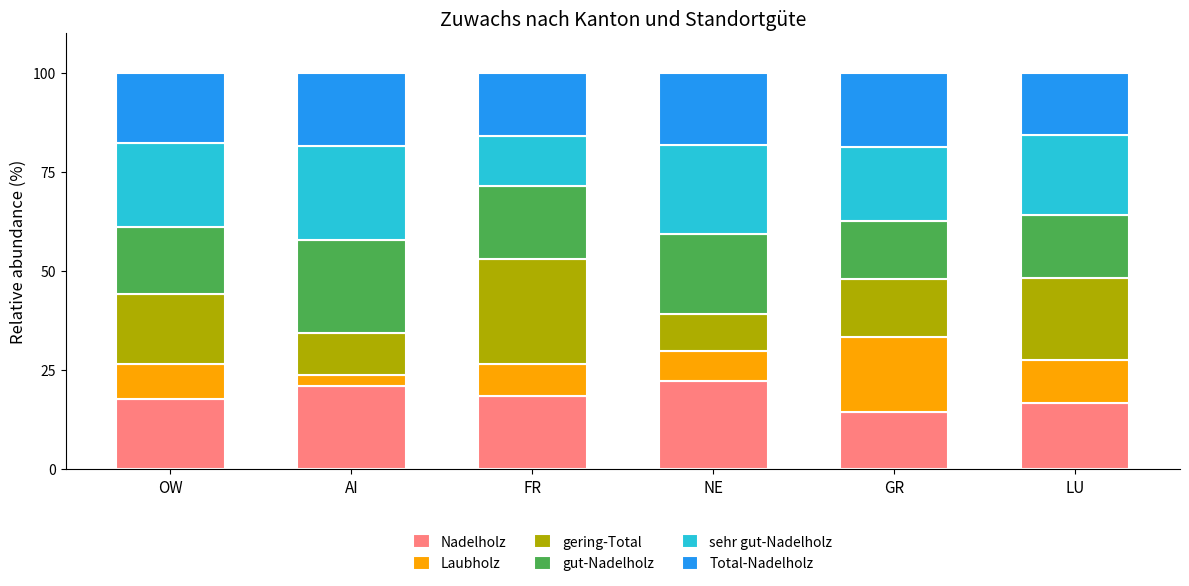

Which category has the highest value in the Nadelholz series?

NE